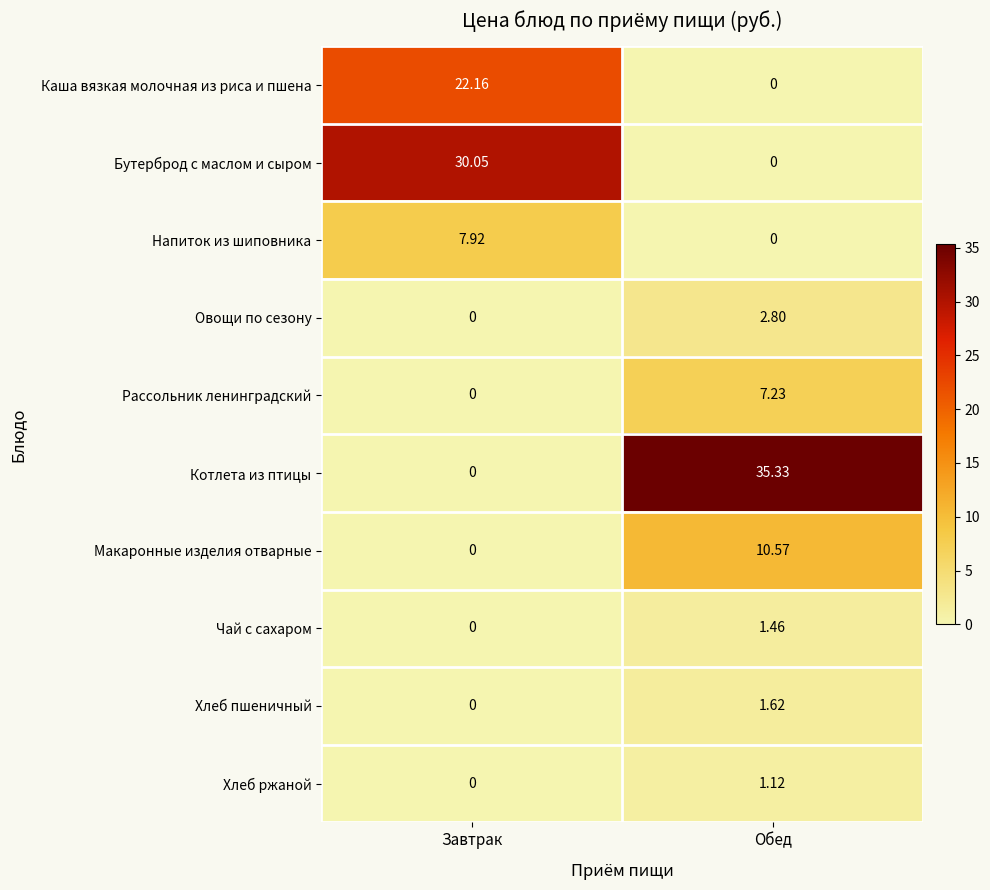

How many series are shown in this chart?

10